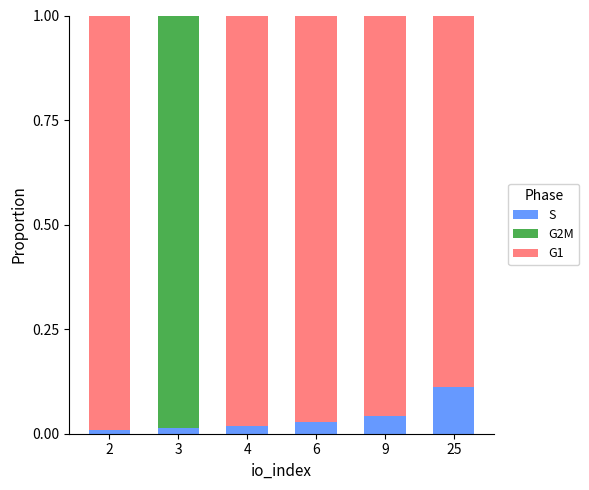

Does the chart contain stacked bars?

Yes